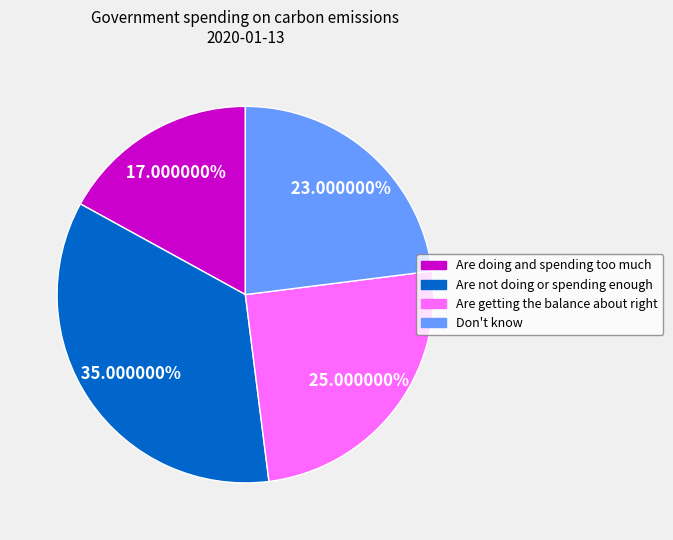

Is it true that Are not doing or spending enough is 44% of the pie?

False